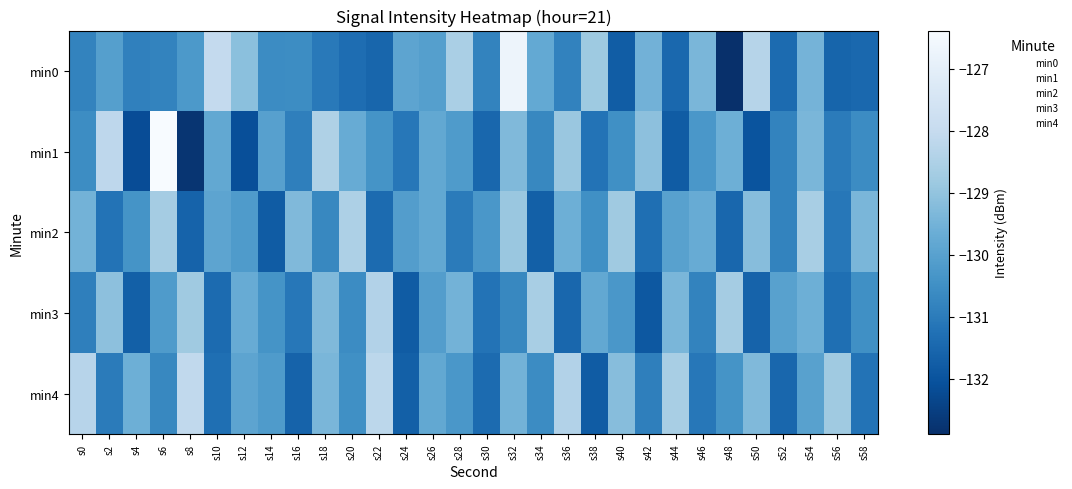

At which category is the sum across all series the highest?

s32